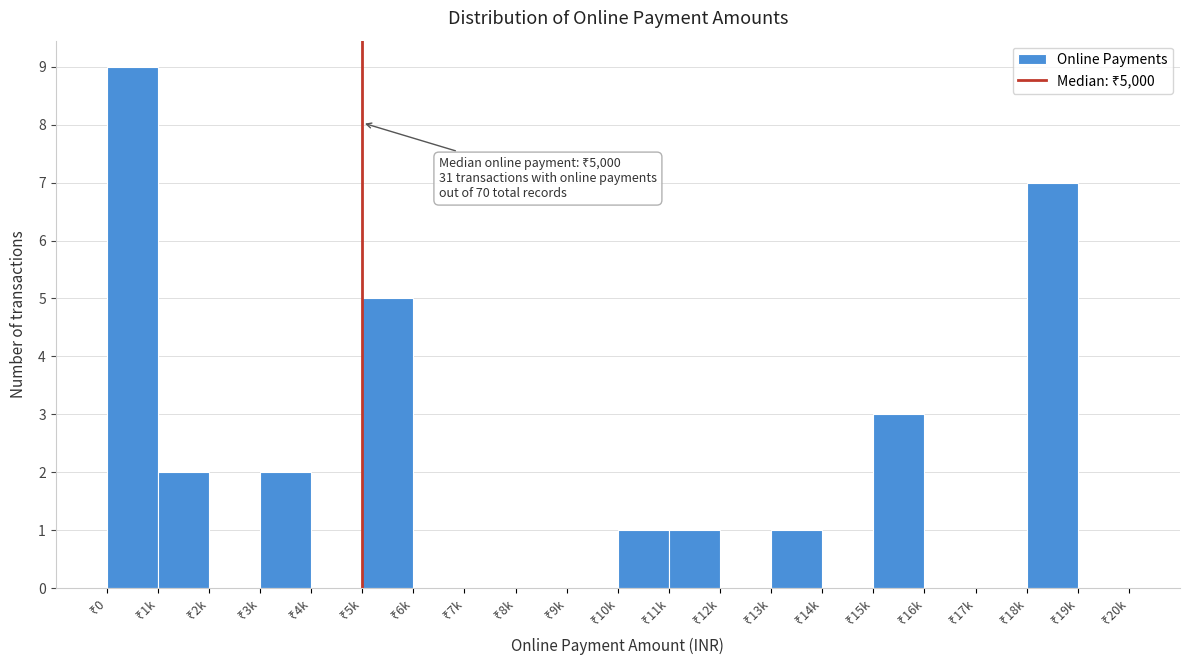

What is the sum of all values?

31